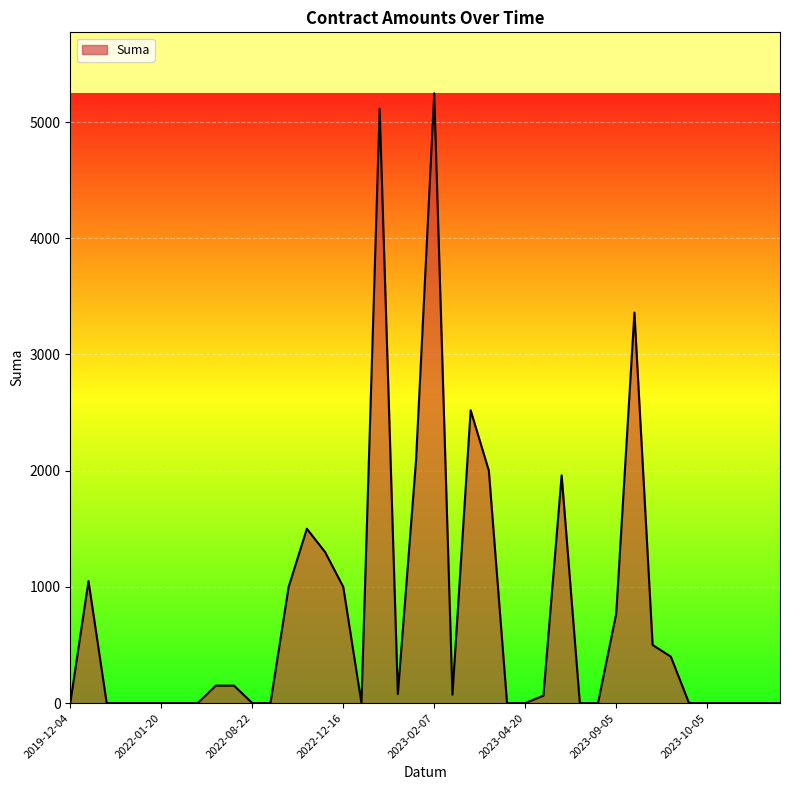

What is the average value?

758